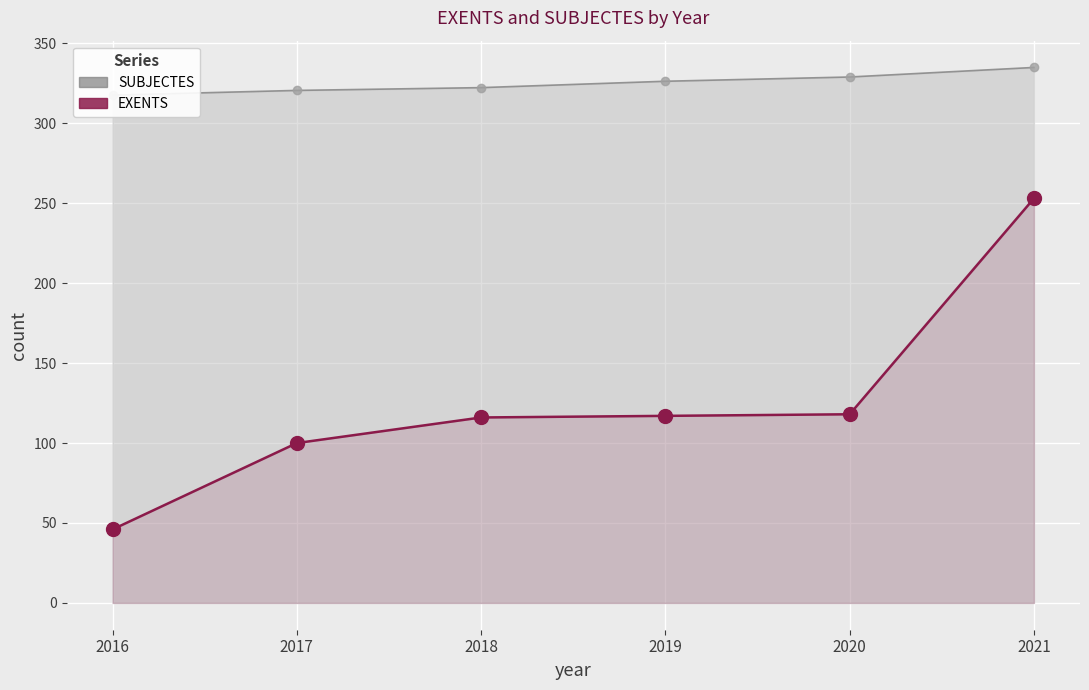

How many lines are shown in the chart?

1